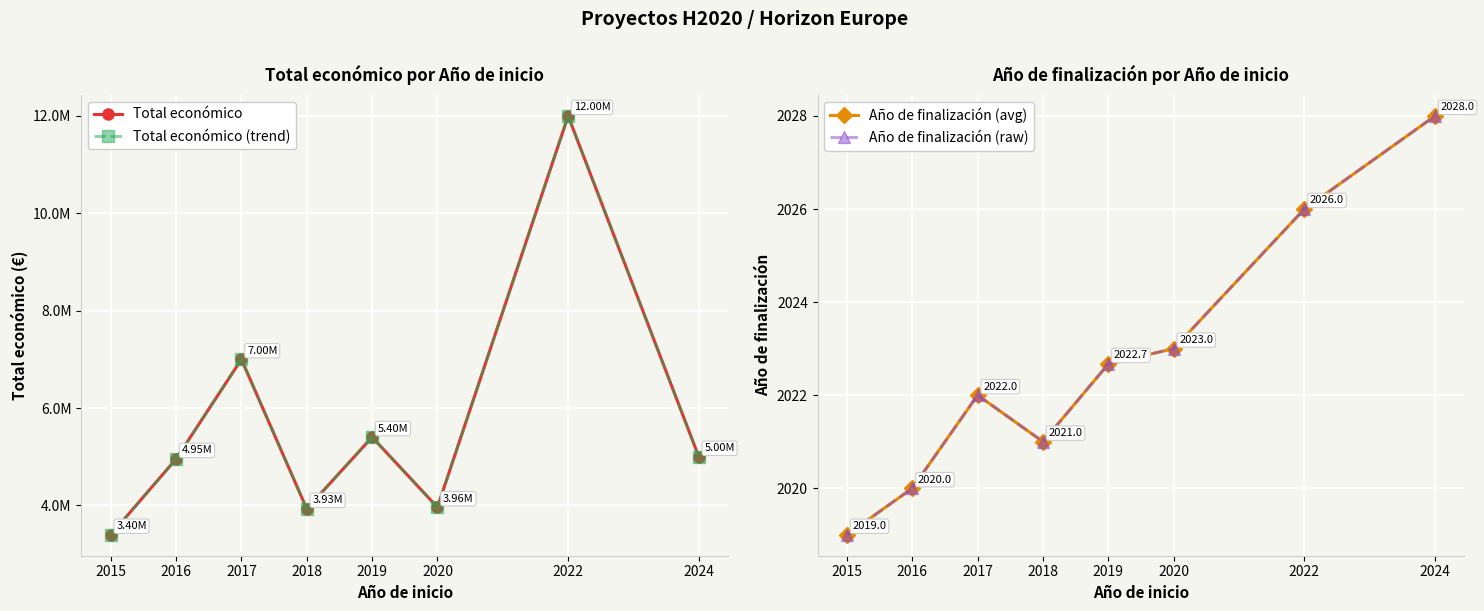

Reading right to left, transcribe all the data shown in this chart.

Total económico: 2024=4997527.0	2022=11999659.0	2020=3960960.0	2019=5401359.0	2018=3928852.0	2017=6999999.0	2016=4953160.0	2015=3395986.0
Total económico (trend): 2024=4997527.0	2022=11999659.0	2020=3960960.0	2019=5401359.0	2018=3928852.0	2017=6999999.0	2016=4953160.0	2015=3395986.0
Año de finalización (avg): 2024=2028.0	2022=2026.0	2020=2023.0	2019=2022.7	2018=2021.0	2017=2022.0	2016=2020.0	2015=2019.0
Año de finalización (raw): 2024=2028.0	2022=2026.0	2020=2023.0	2019=2022.7	2018=2021.0	2017=2022.0	2016=2020.0	2015=2019.0